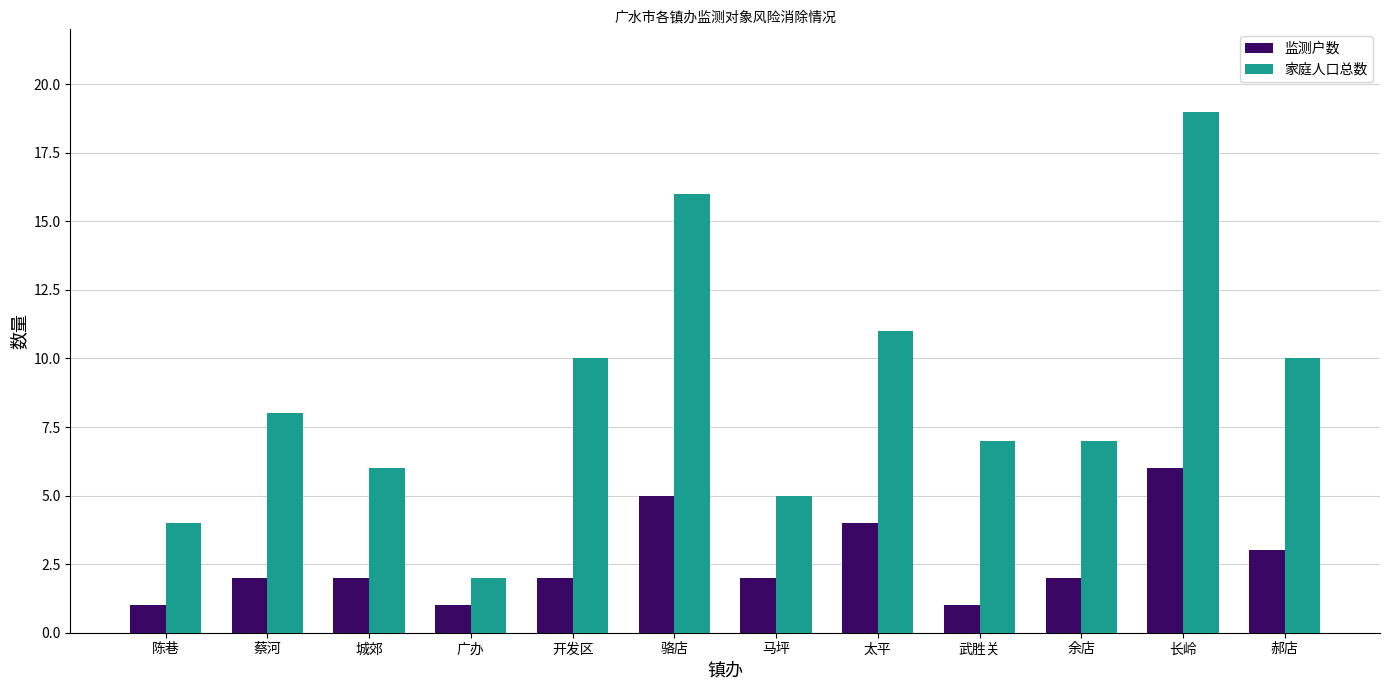

What is the value of the 家庭人口总数 bar at the 10th from the left?

7